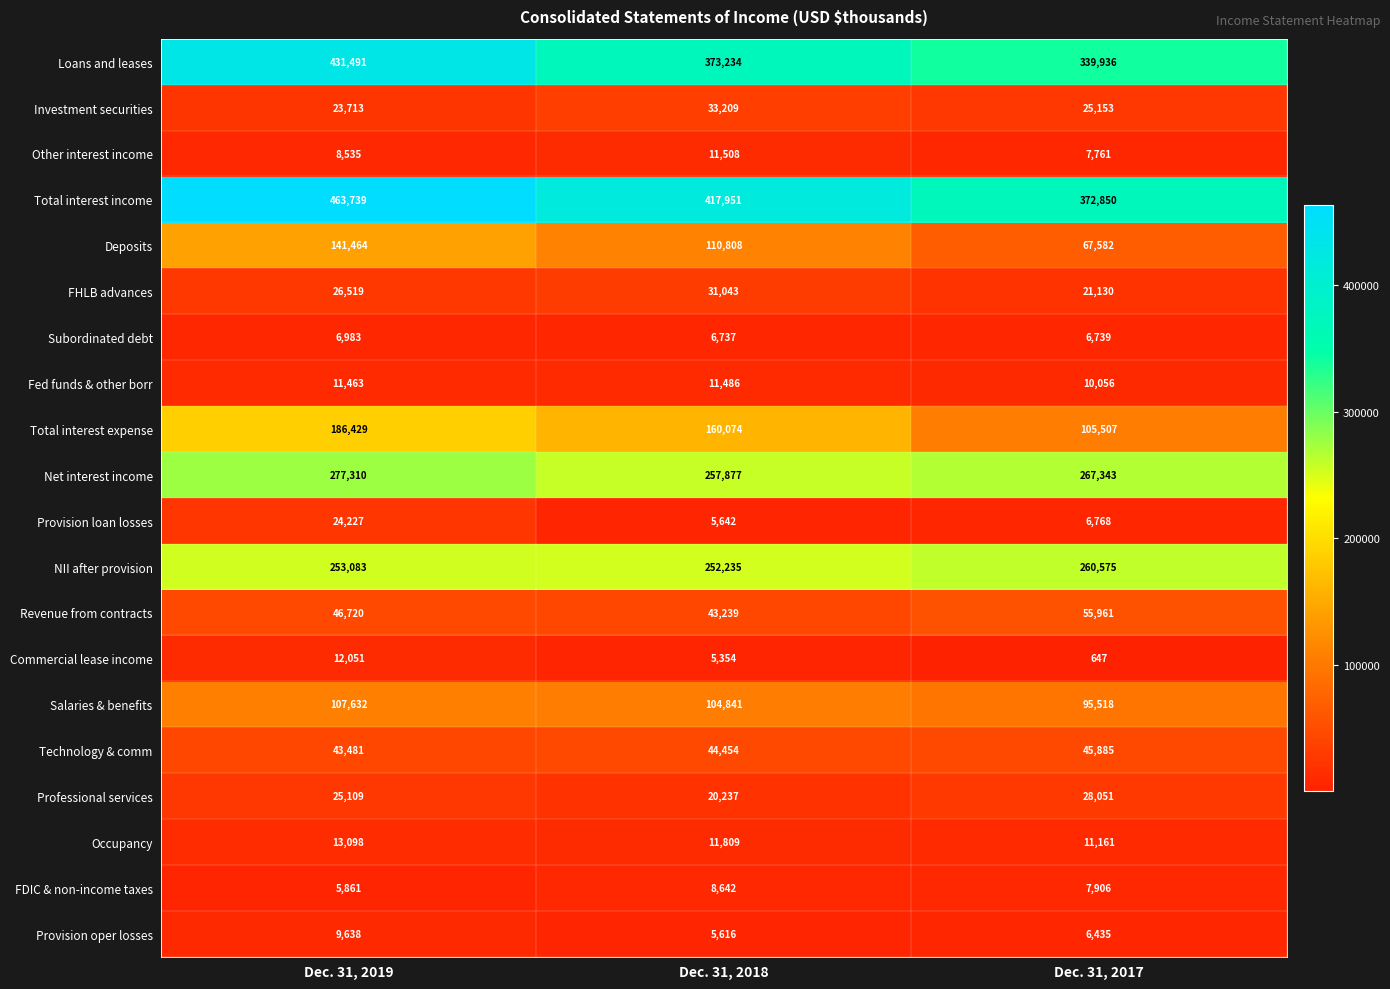

At how many categories does at least one series exceed 106948?

3